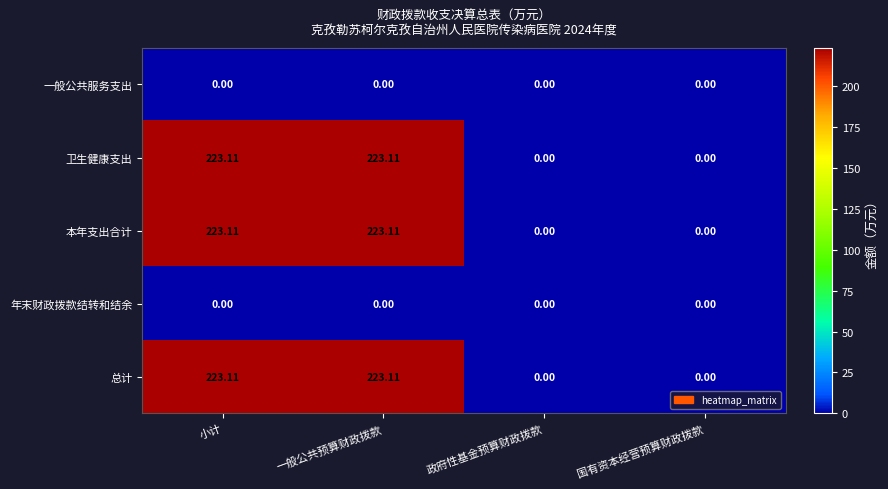

At which label does 总计 first exceed 223?

小计